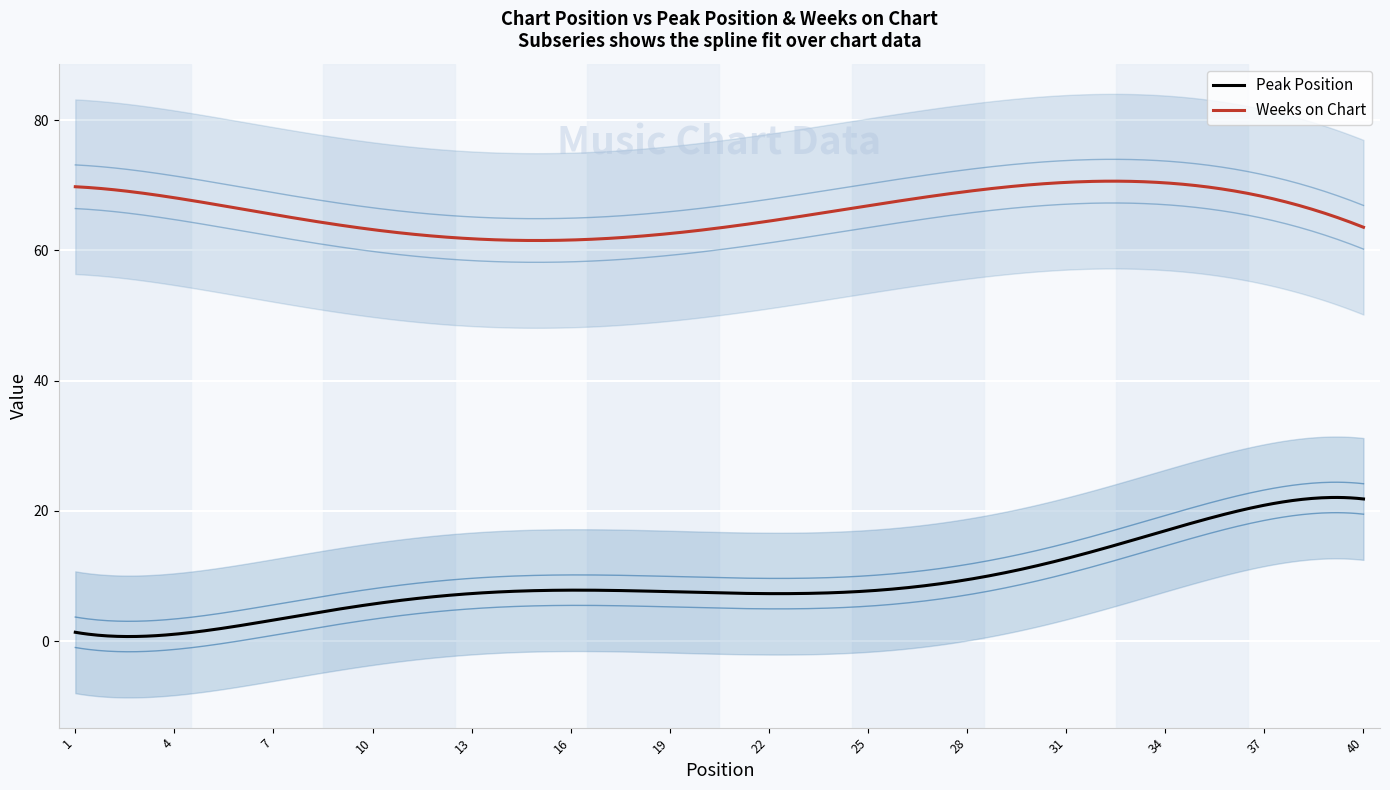

True or false: Weeks on Chart and Peak Position cross at least once.

False